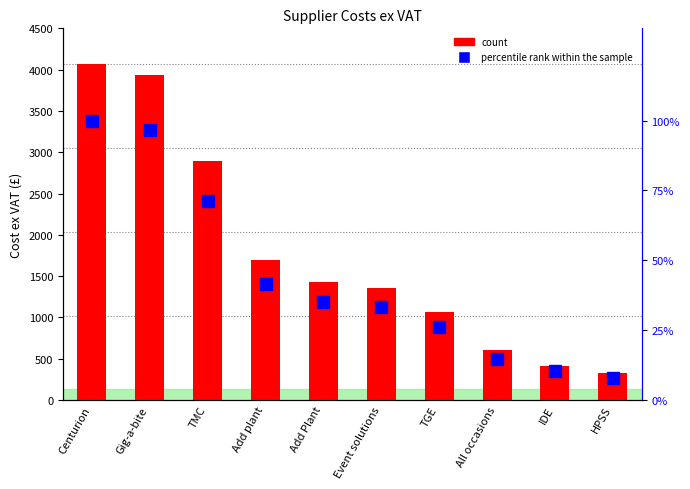

Is the value of percentile rank within the sample at HPSS greater than the value of count at All occasions?

No